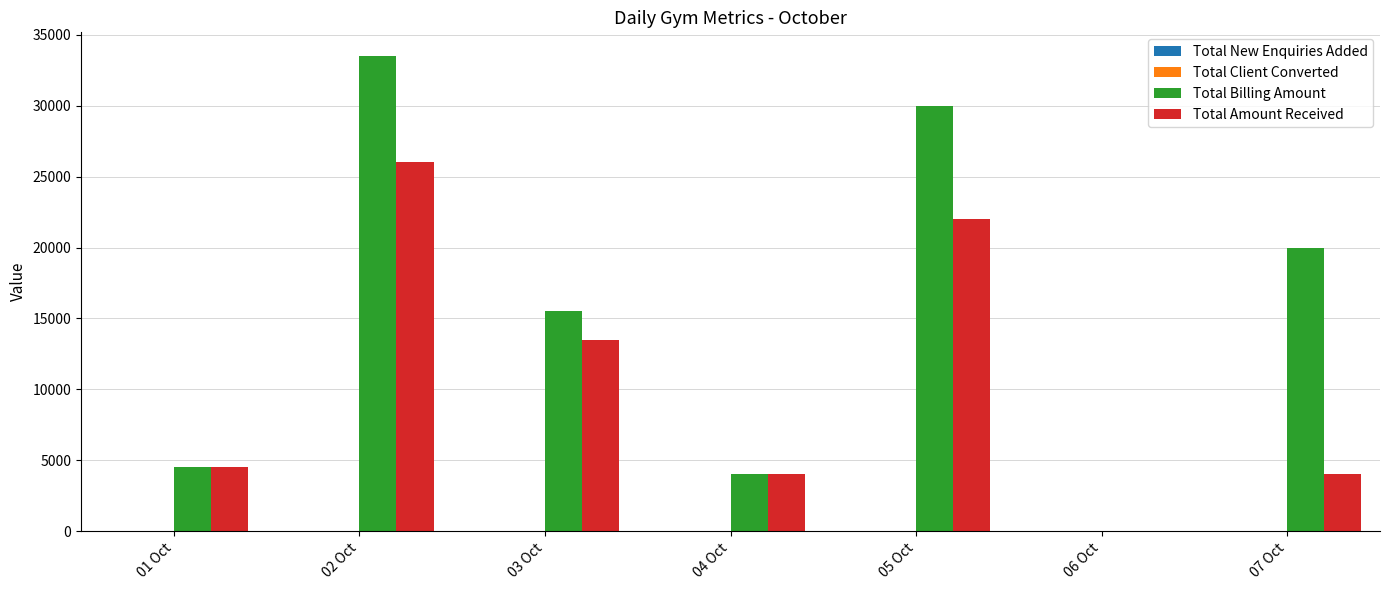

Are the bars grouped side by side (vs. stacked)?

Yes